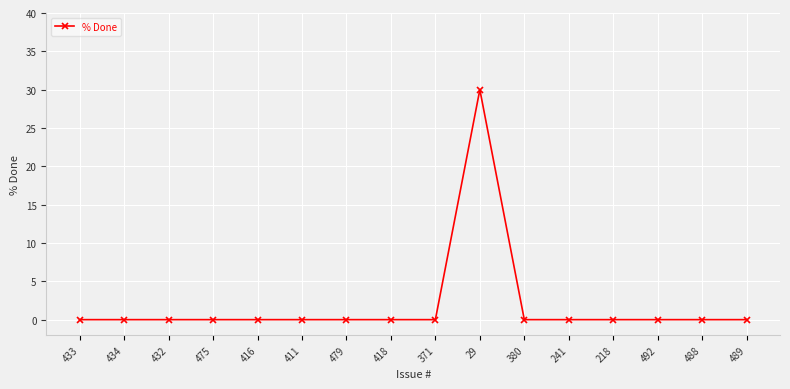

Does the chart display data point markers on the line(s)?

Yes